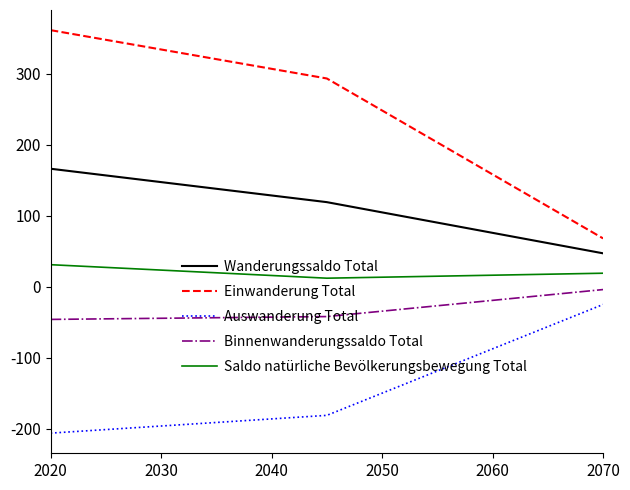

What is the greatest value displayed?

361